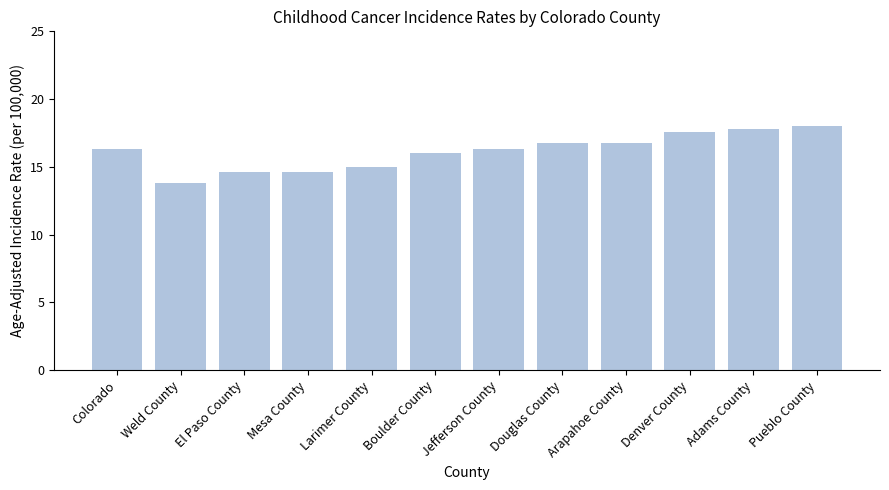

The value at Pueblo County is 18.0. True or false?

True